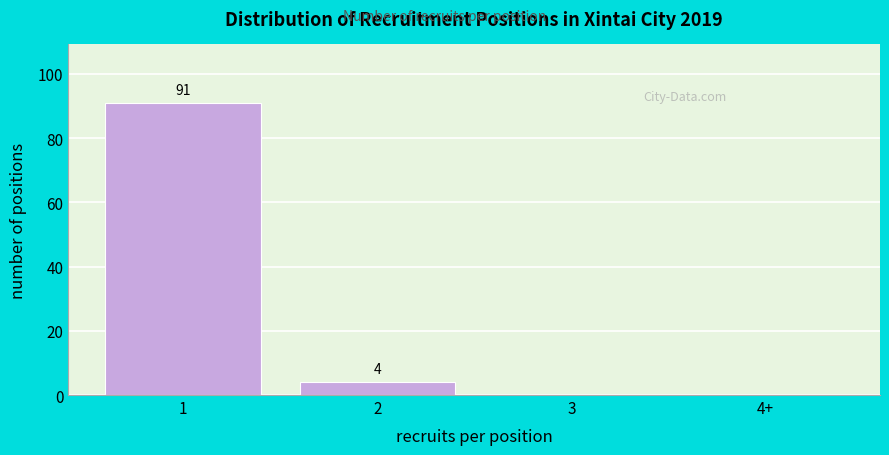

Reading right to left, transcribe all the data shown in this chart.

4+=0	3=0	2=4	1=91